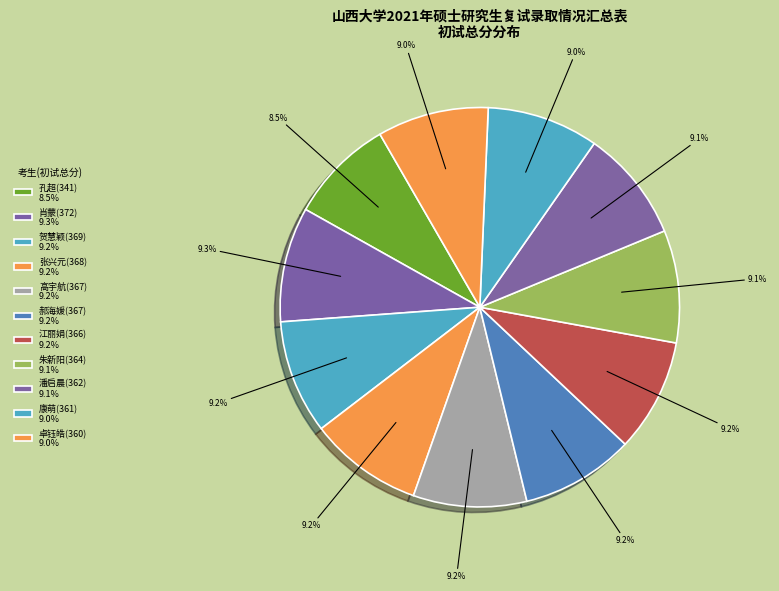

Which category has the smallest portion of the pie?

孔超(341)